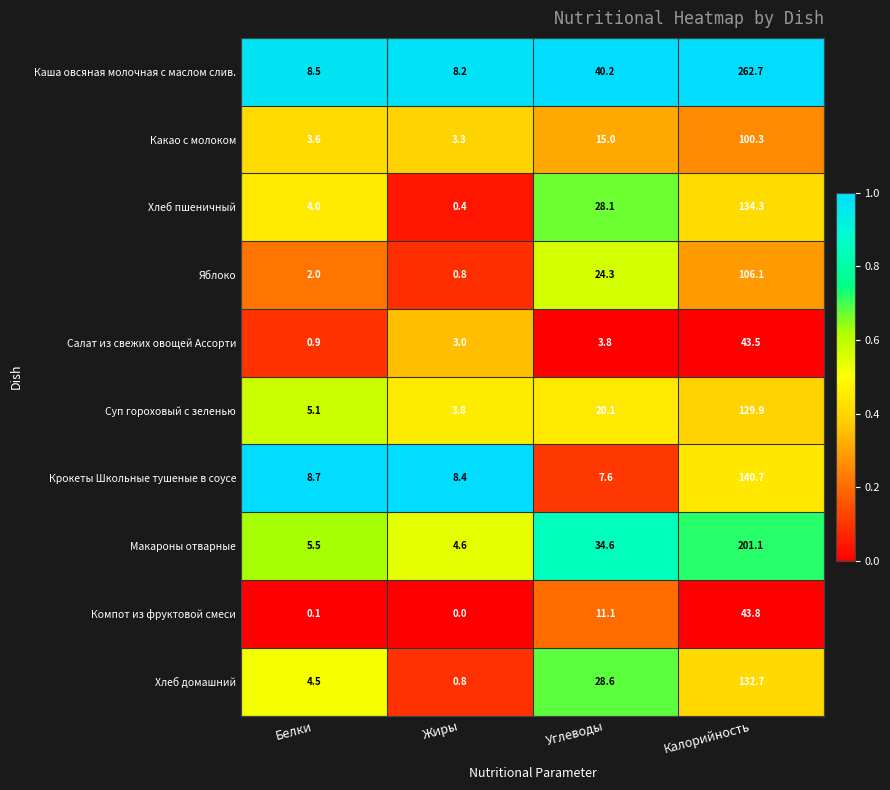

At which category does the chart reach its peak across all series?

Калорийность